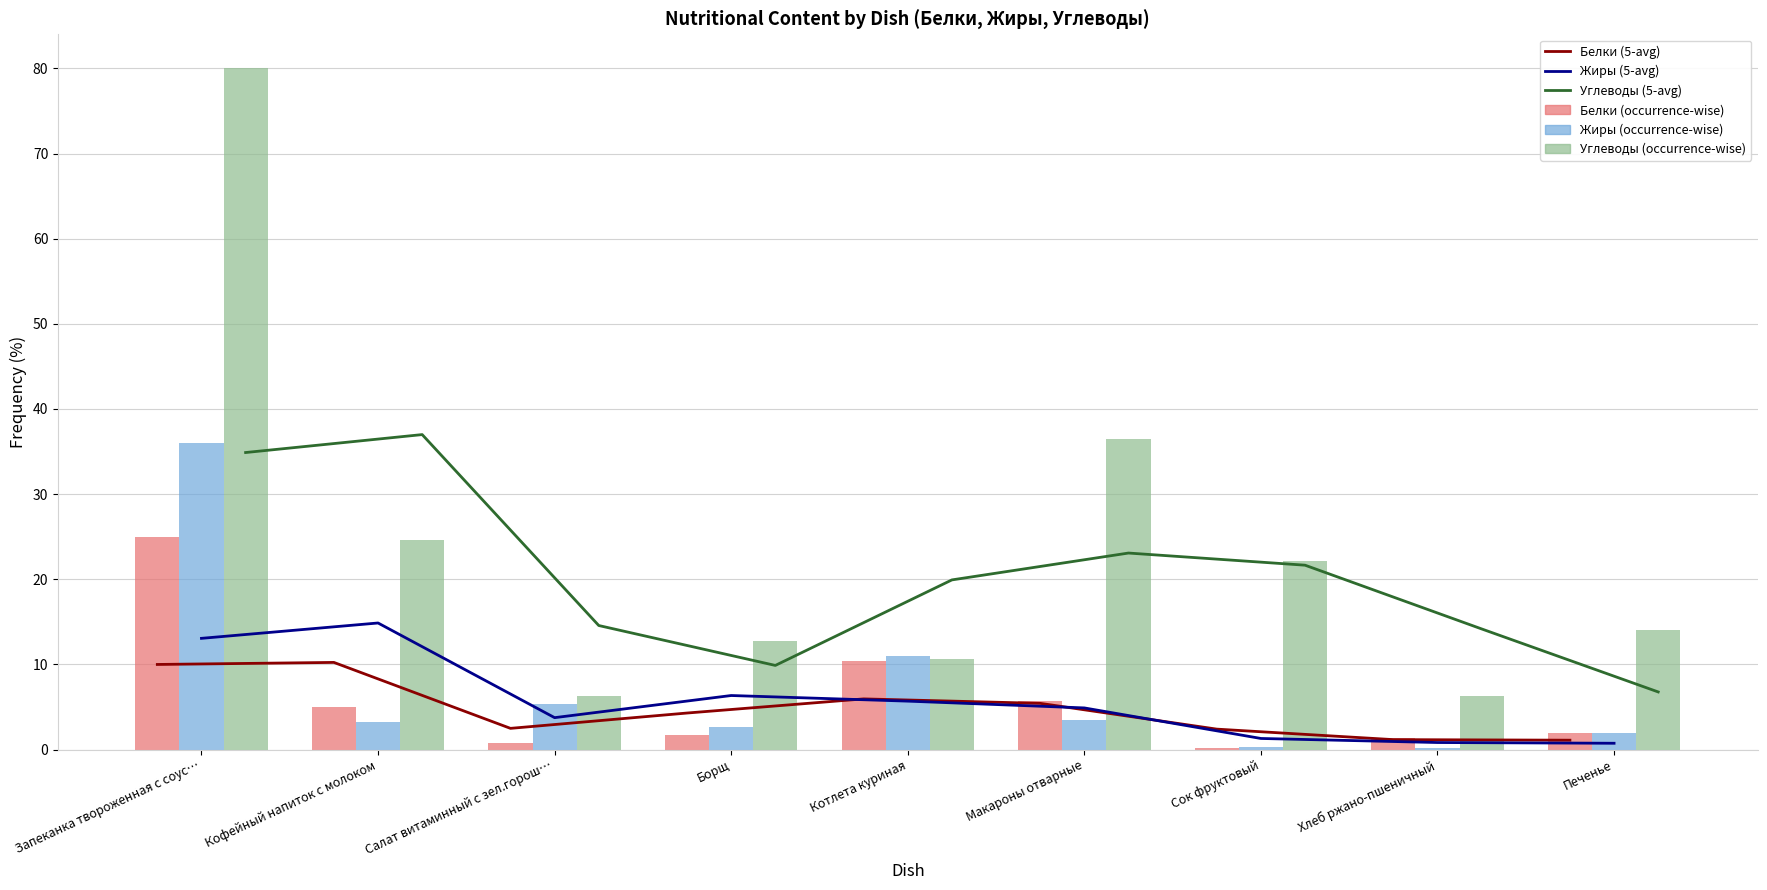

What is the average value of the Белки (occurrence-wise) series?

5.8